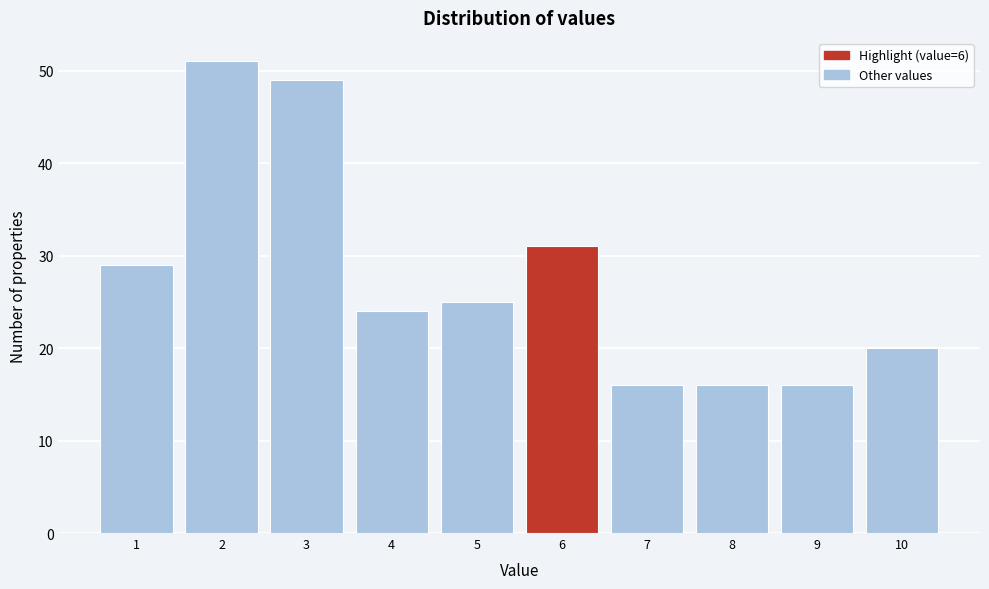

Reading left to right, list all the values displayed in this chart.

29	51	49	24	25	31	16	16	16	20